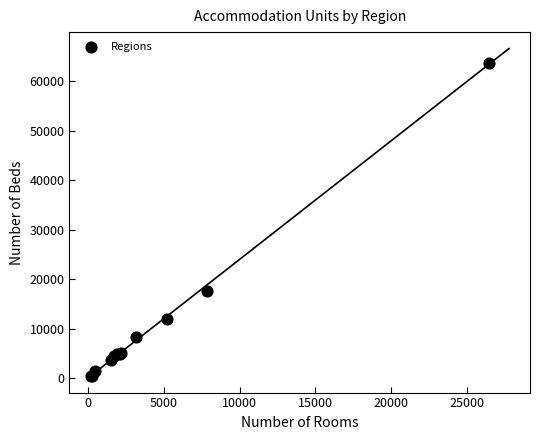

What Y value in the scatter plot is closest to 32113?

17626